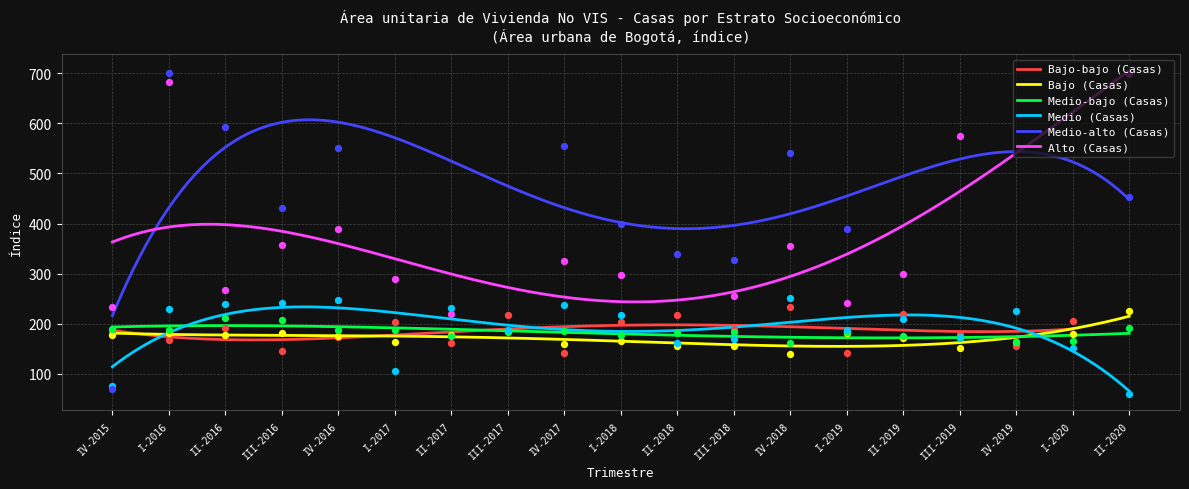

Which series has the largest total across all categories?

Medio (Casas)